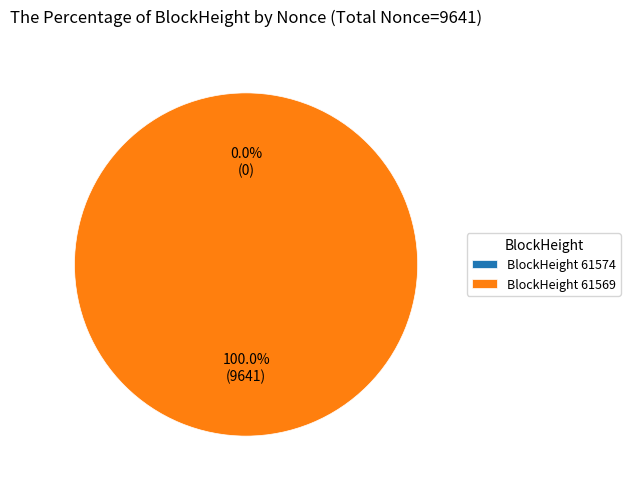

Between 61569 and 61574, which is larger?

61569